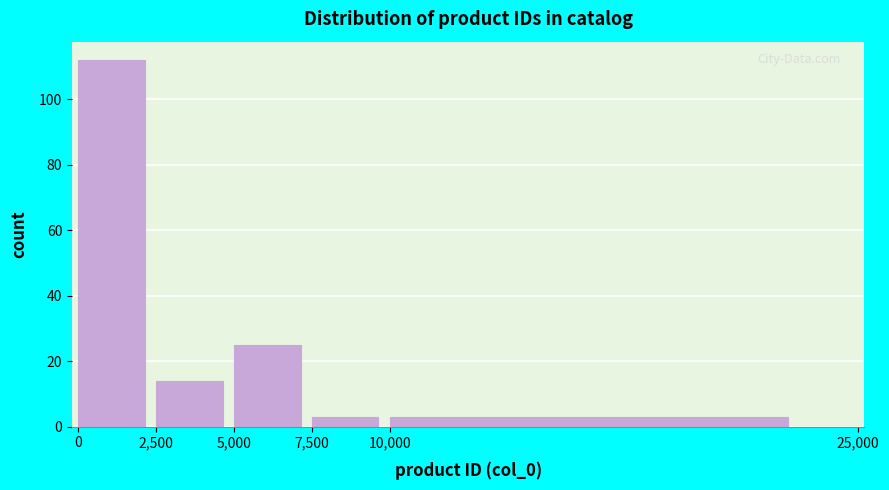

What is the height of the bar covering 5,000 to 7,500 on the x-axis? The values are not printed on the chart, so give them approximately, as read against the axis.

26